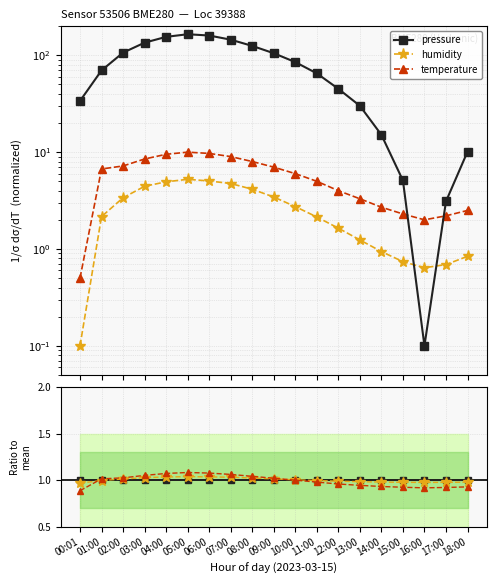

True or false: pressure and temperature intersect in this chart.

True